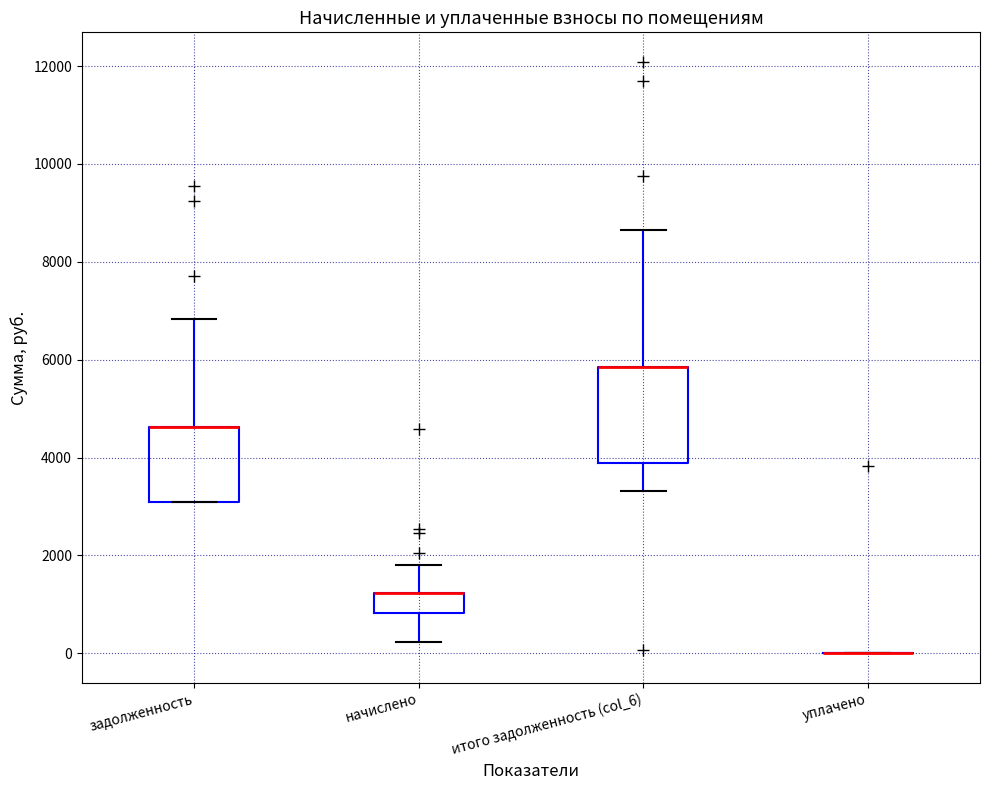

Reading left to right, read every box against the y-axis: the position of its median line, the range the box covers, and the ends of its whiskers. The values are not printed on the chart, so give them approximately, as read against the axis.

задолженность: median 4600 (drawn on the box's upper edge), box 3000 to 4600, whiskers 3000 to 6800
начислено: median 1200 (drawn on the box's upper edge), box 800 to 1200, whiskers 200 to 1800
итого задолженность (col_6): median 5800 (drawn on the box's upper edge), box 3800 to 5800, whiskers 3400 to 8600
уплачено: box collapsed to a line at 0, whiskers 0 to 0